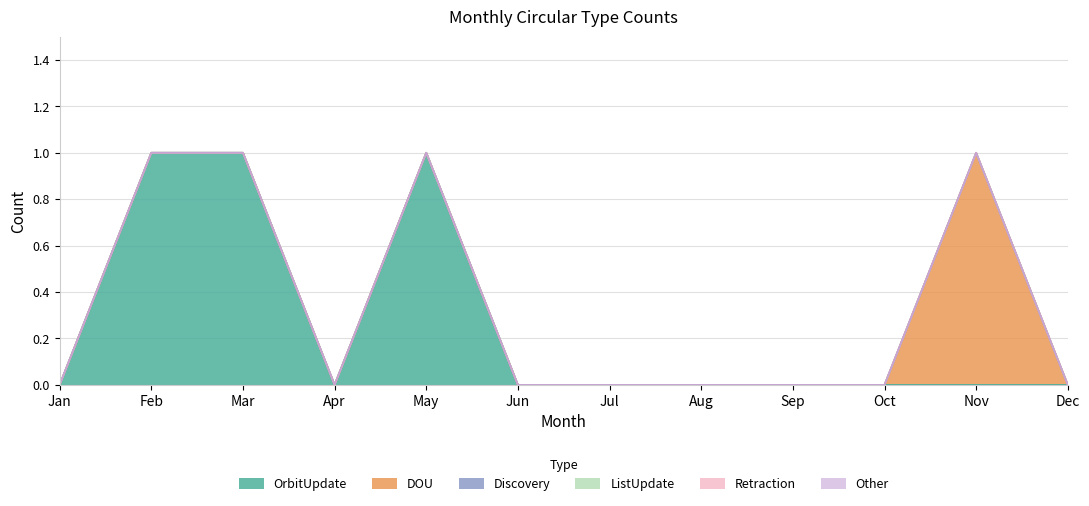

What is the maximum value for DOU?

1